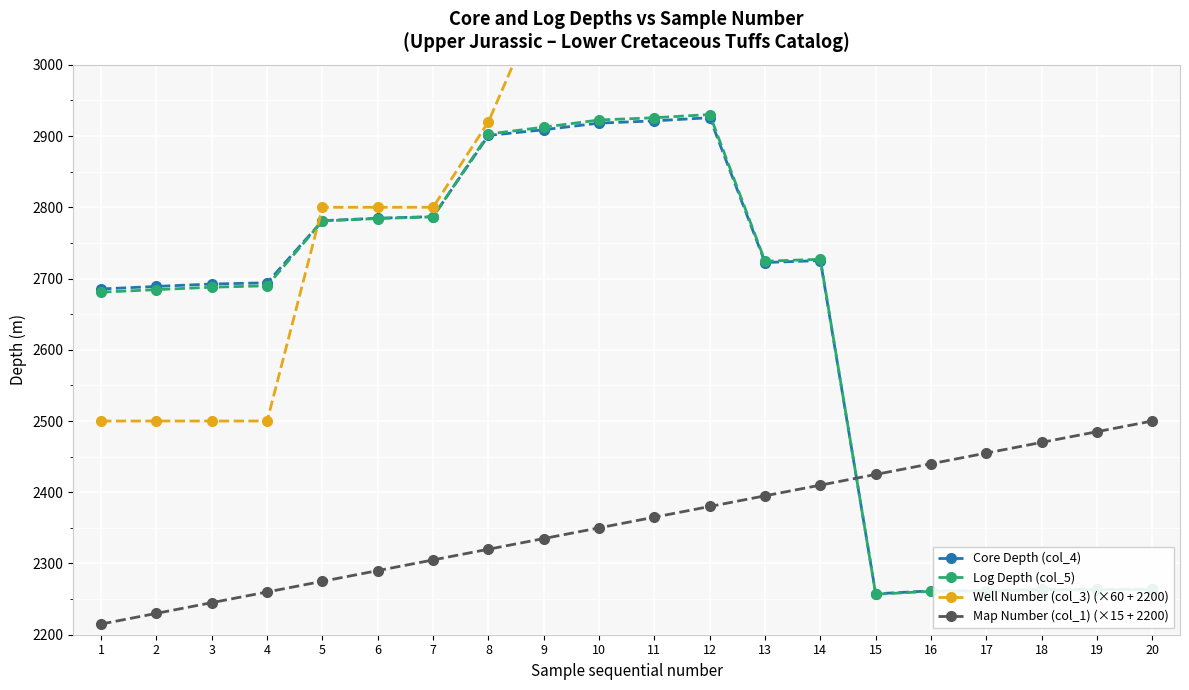

List the labels in order of Map Number (col_1) (×15 + 2200) value, smallest first.

1, 2, 3, 4, 5, 6, 7, 8, 9, 10, 11, 12, 13, 14, 15, 16, 17, 18, 19, 20